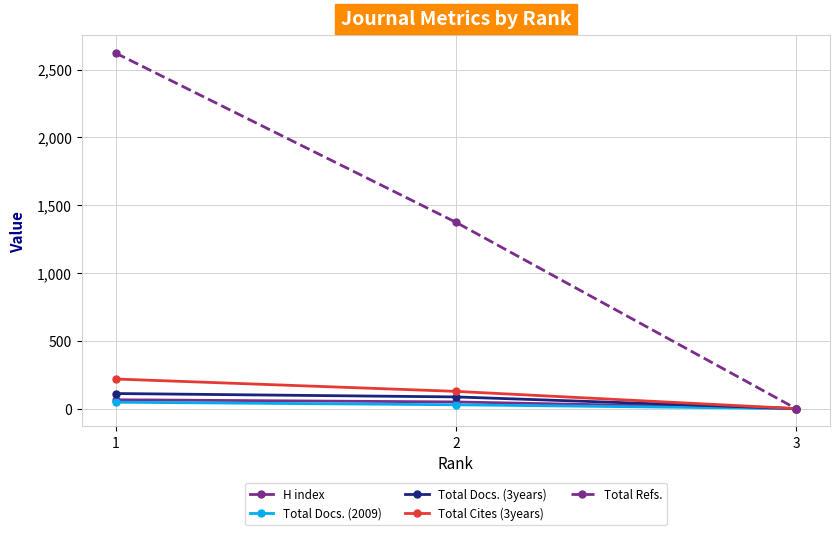

How many values in the Total Cites (3years) series are below 127?

1